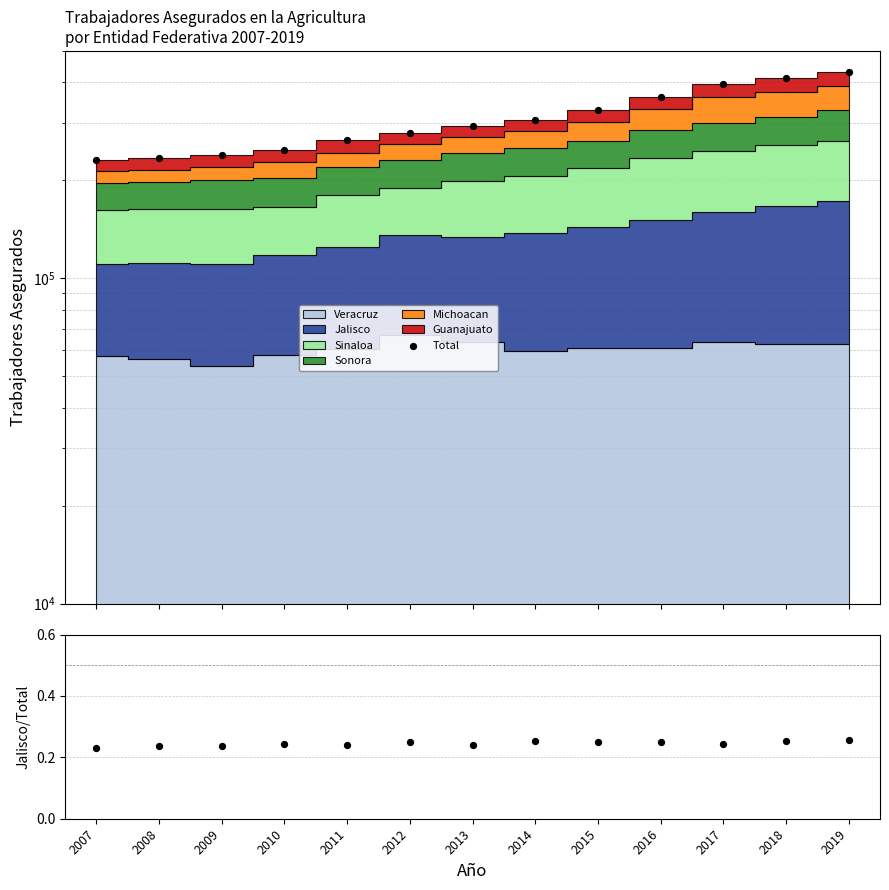

Between 2009 and 2012, which is larger?

2012